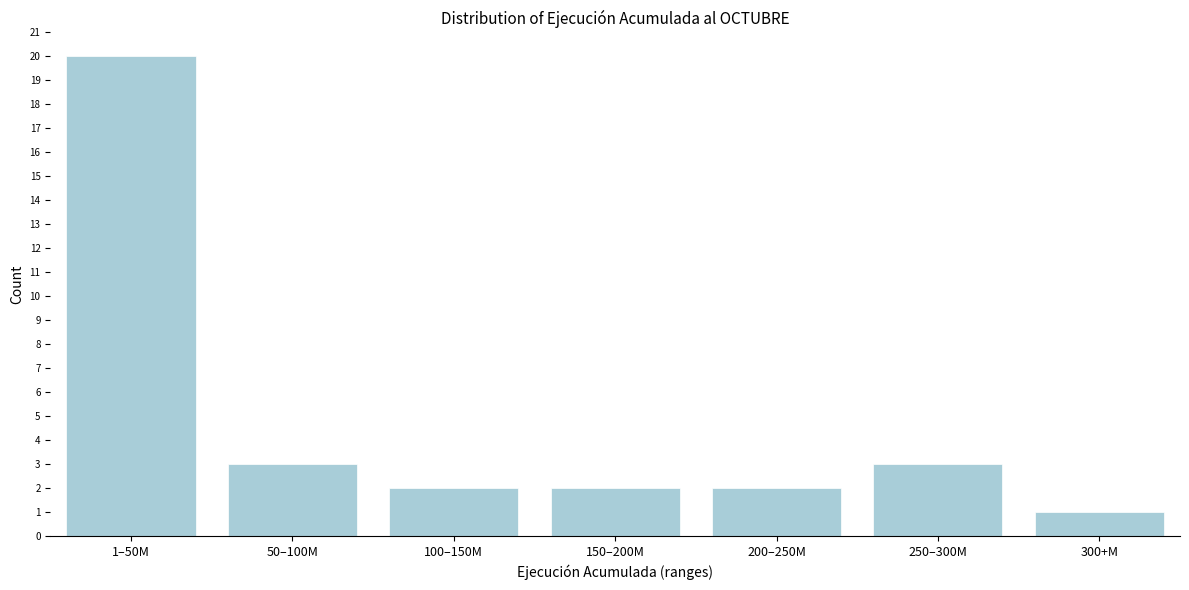

Reading left to right, transcribe all the data shown in this chart.

20	3	2	2	2	3	1